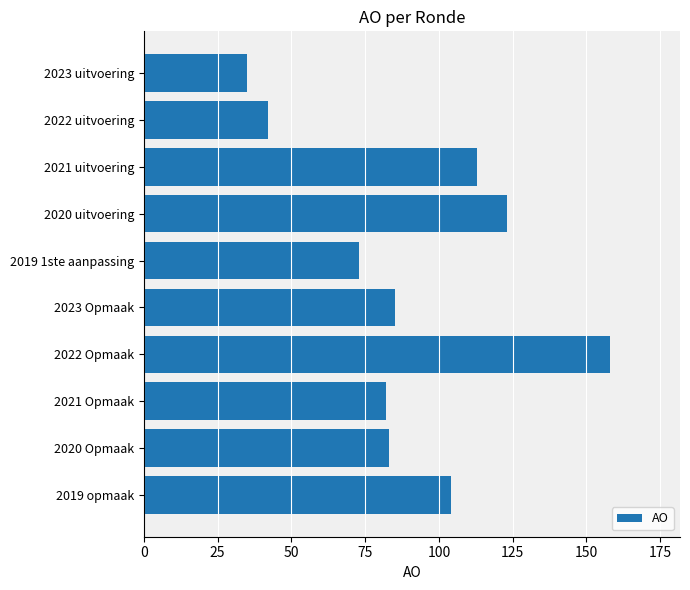

What is the value of the 8th bar from the top?

82